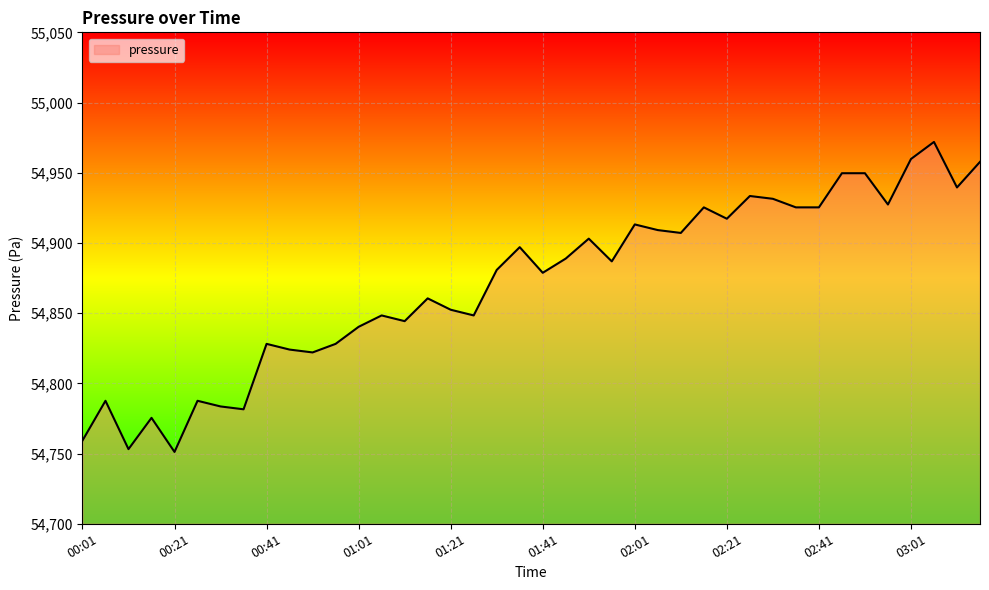

What is the sum of all values?

2194854.6